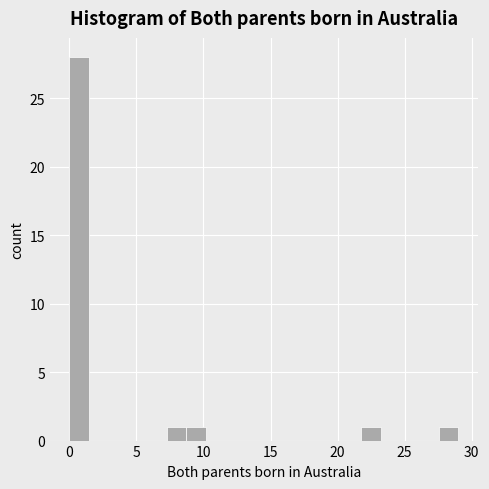

Around what value on the x-axis is the tallest bar? Give the approximate position of its centre, as read against the axis.

0.5